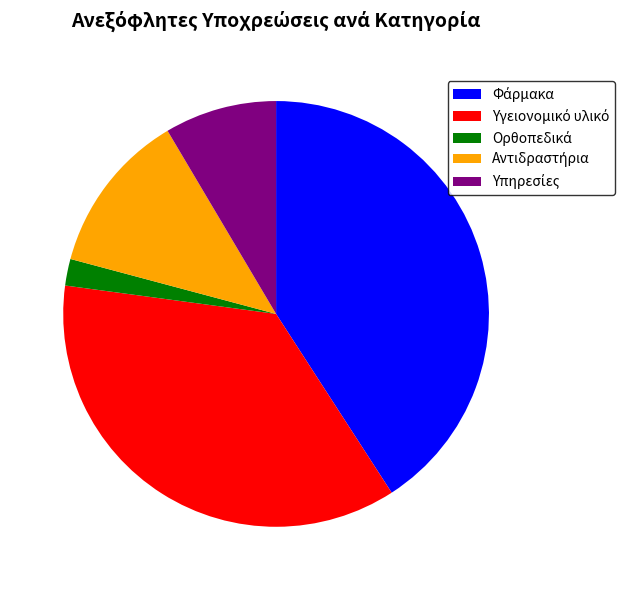

Is there a majority slice in this chart?

No